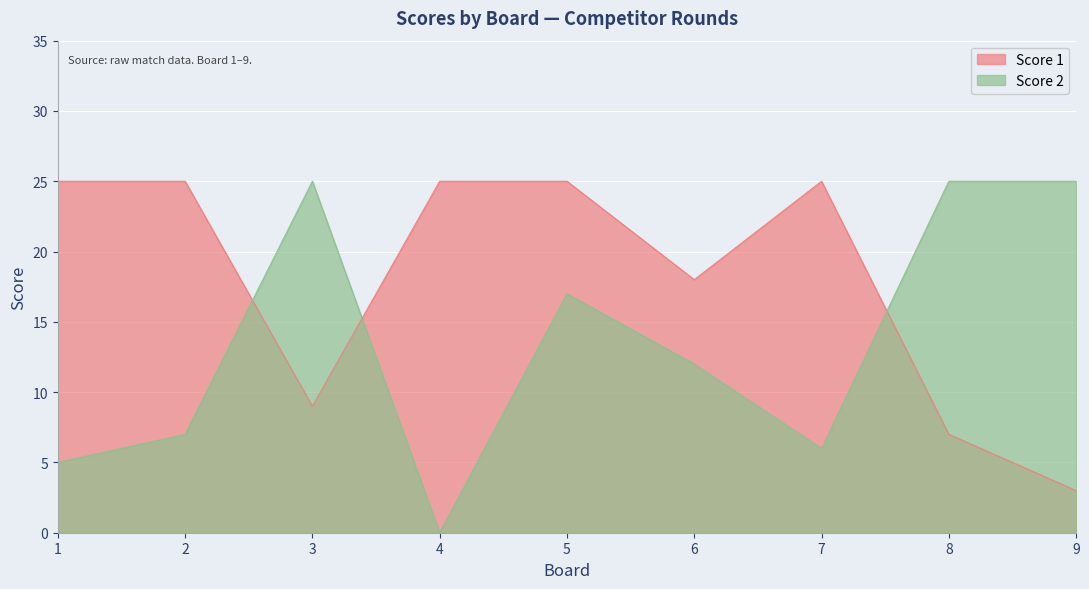

What is the maximum value shown in the chart?

25